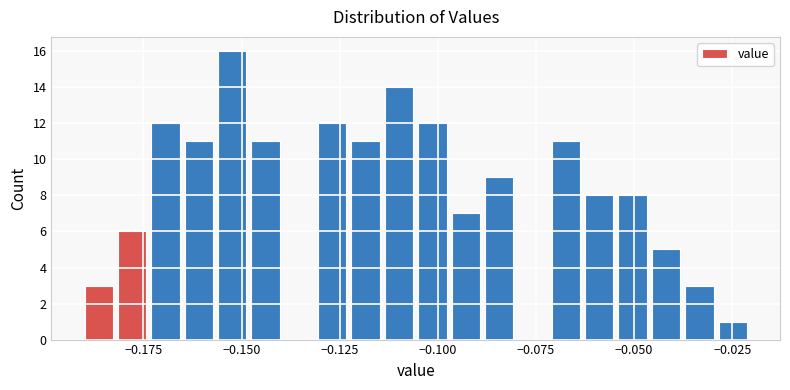

Read against the x-axis, roughly where is the centre of the tallest bar?

-0.150